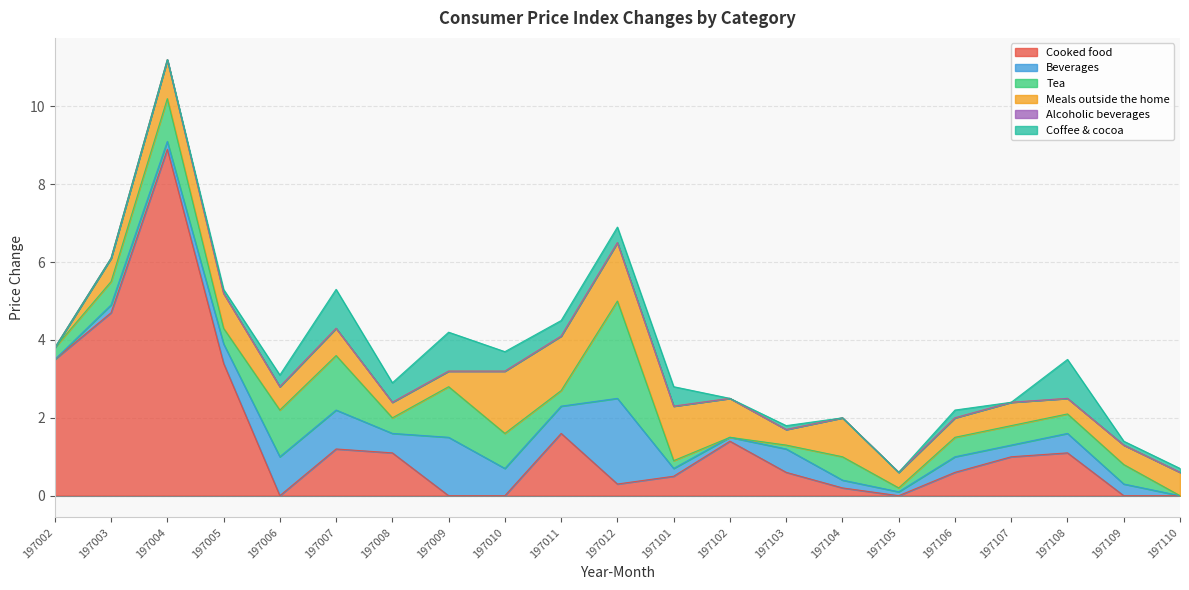

Where do Cooked food and Tea first cross each other?

197005 and 197006